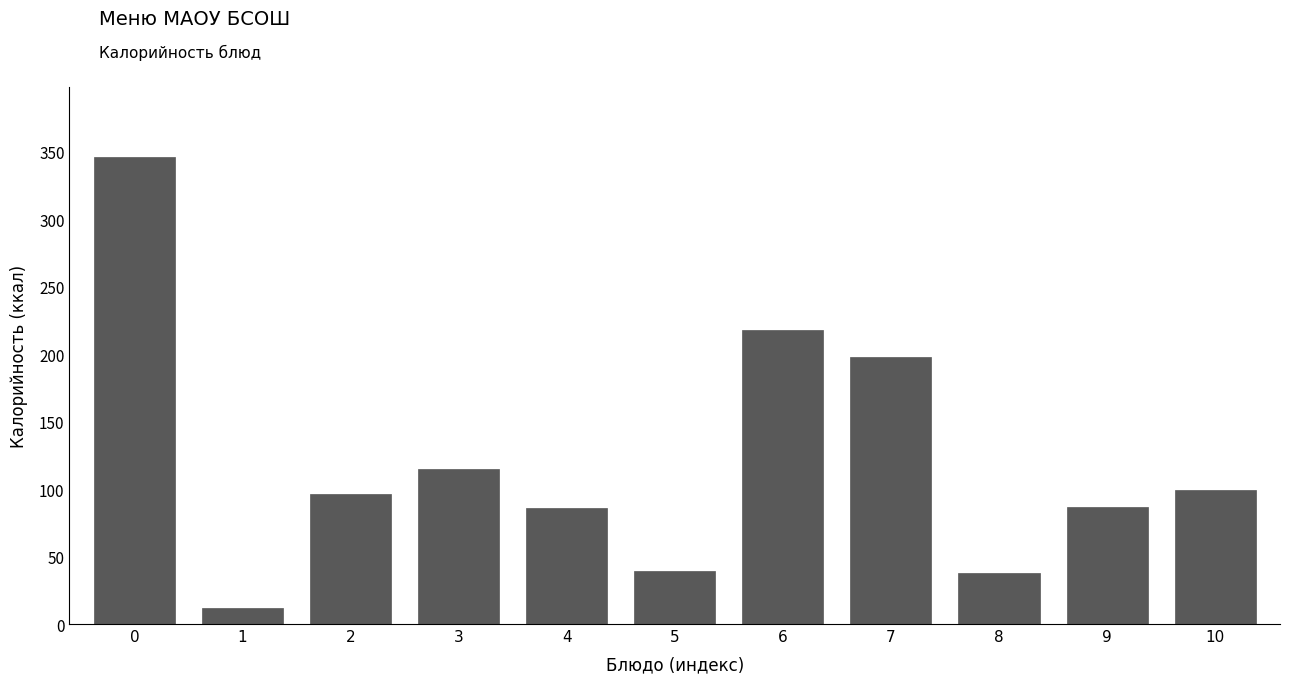

What is the minimum value shown in the chart?

12